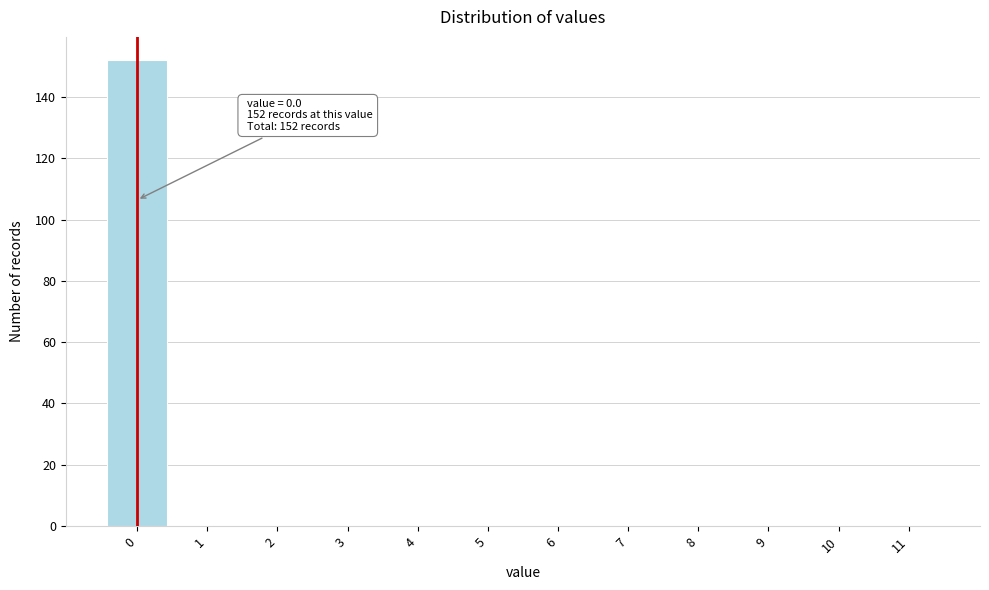

Which range on the x-axis has the tallest bar?

-0.5 to 0.5